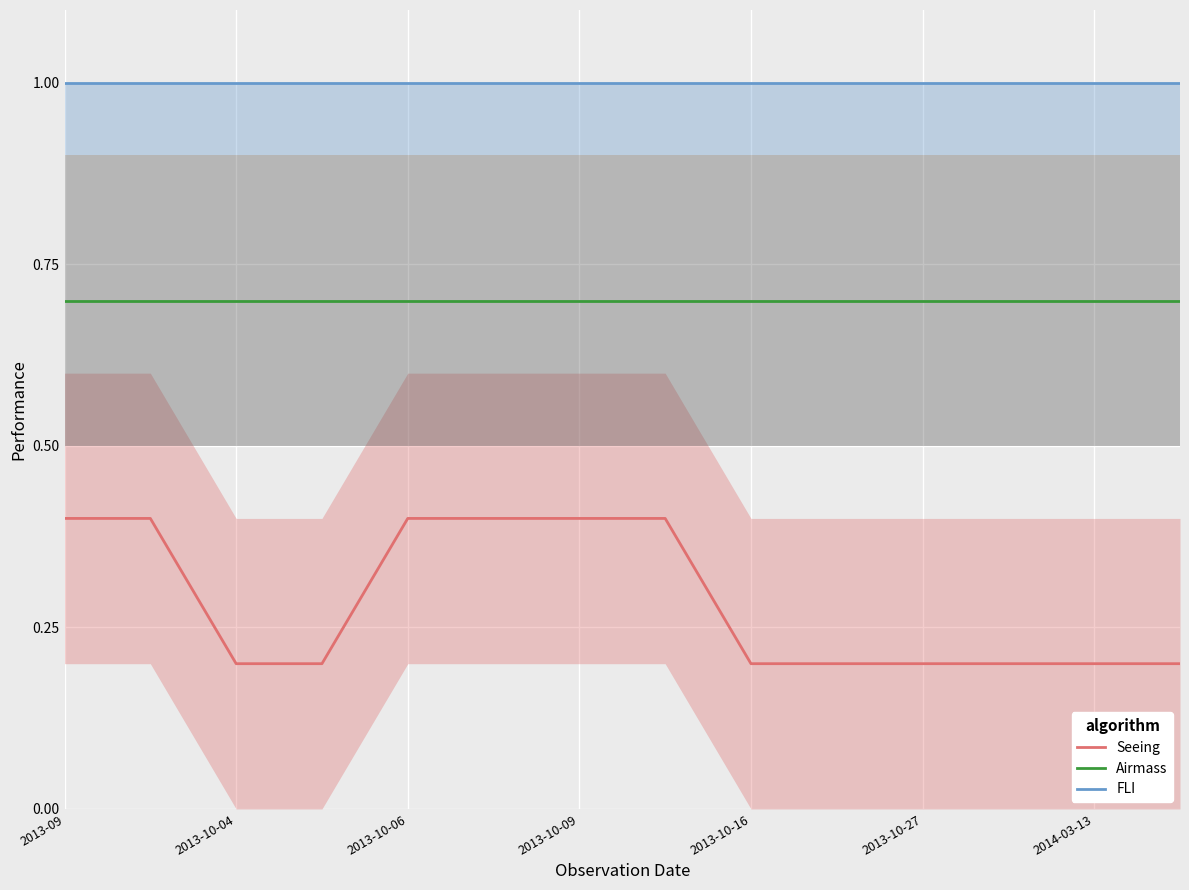

What is the smallest value displayed?

0.2